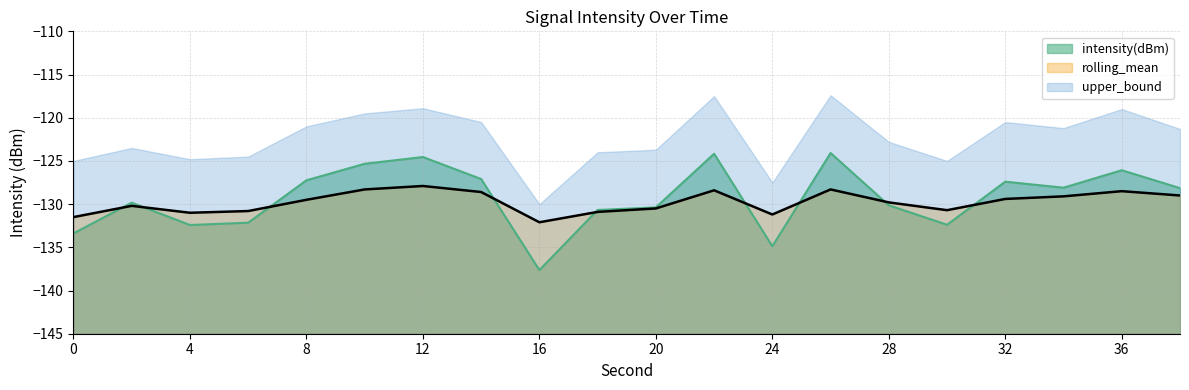

In rolling_mean, how many points are lower than both neighbors (excluding endpoints)?

4